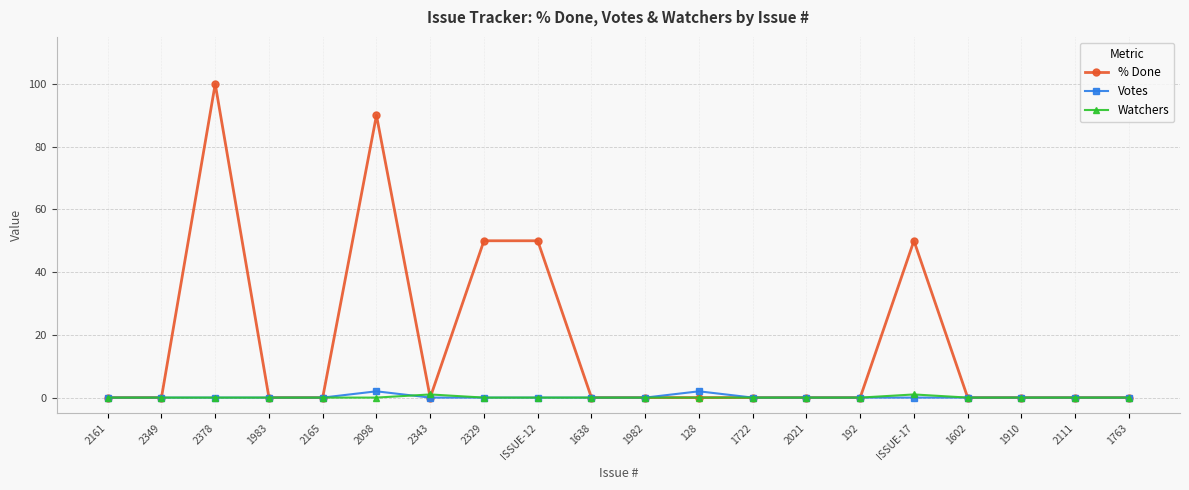

How many distinct data groups are displayed?

3